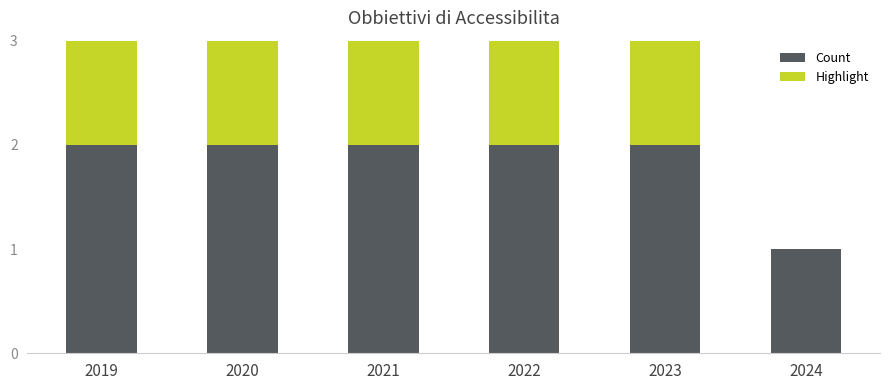

What is the total value across all series at 2020?

3